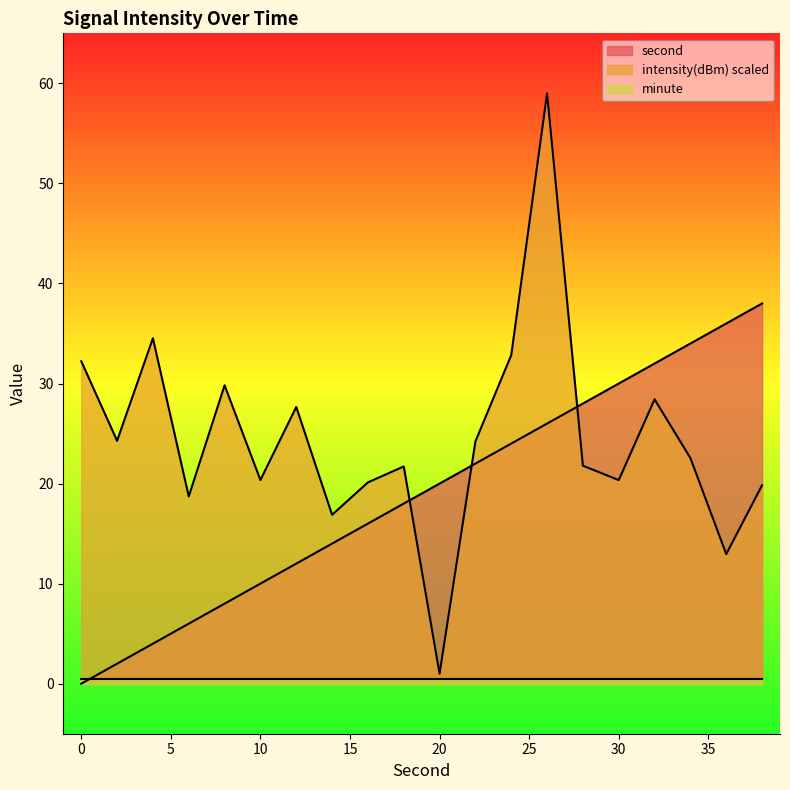

Read the intensity value at 38.

19.8